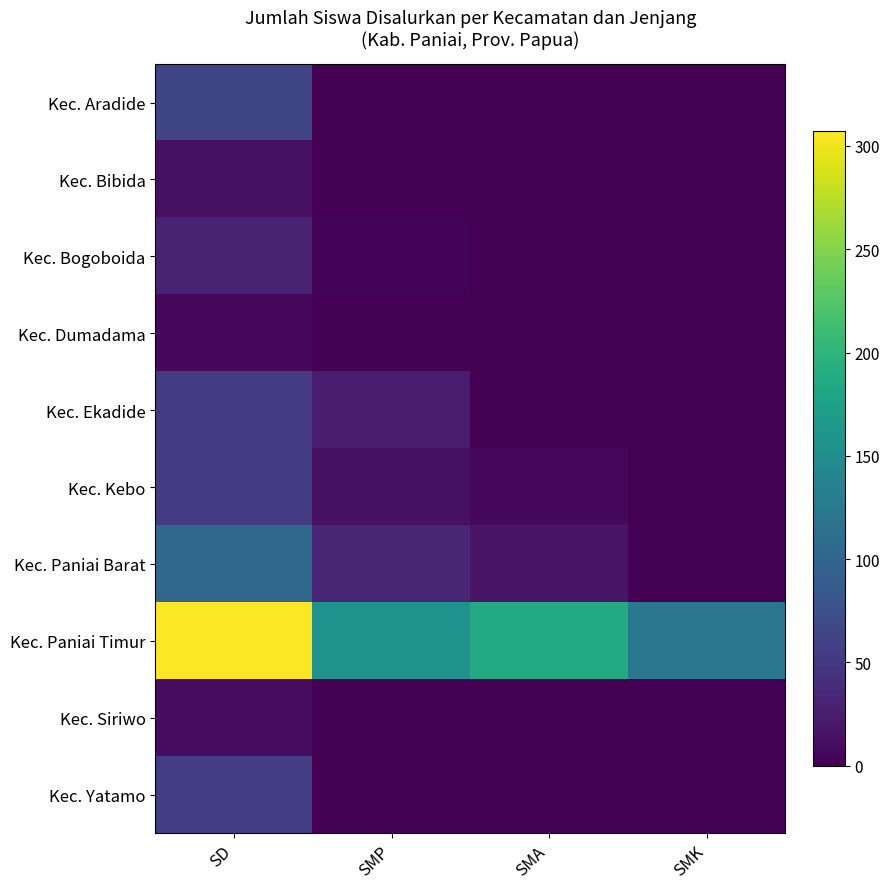

At how many categories does at least one series exceed 201?

1